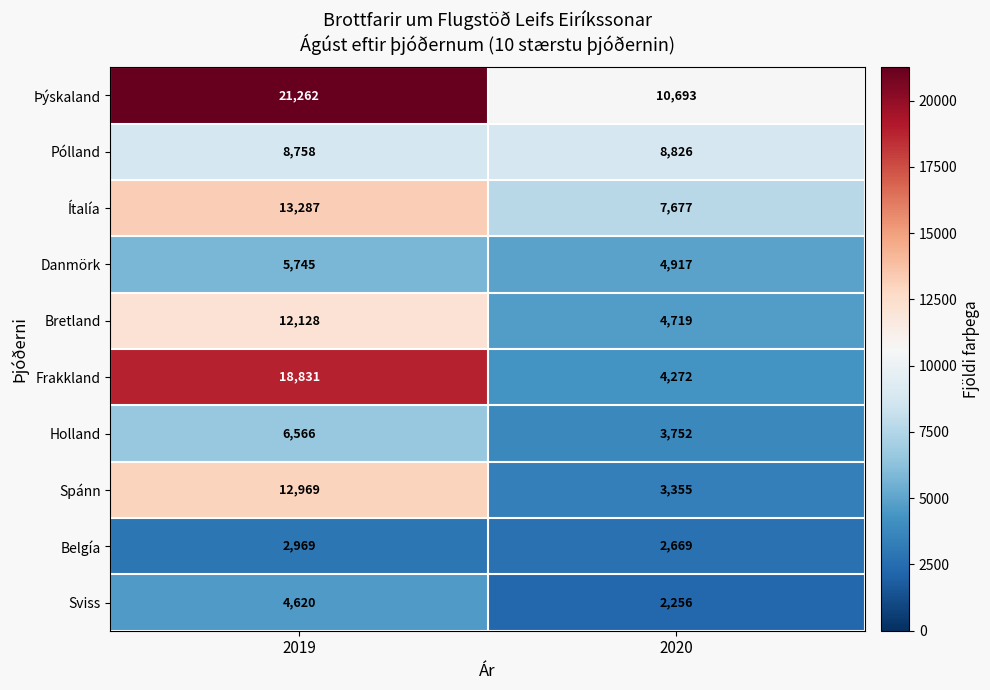

What is the total value across all series at 2020?

53136